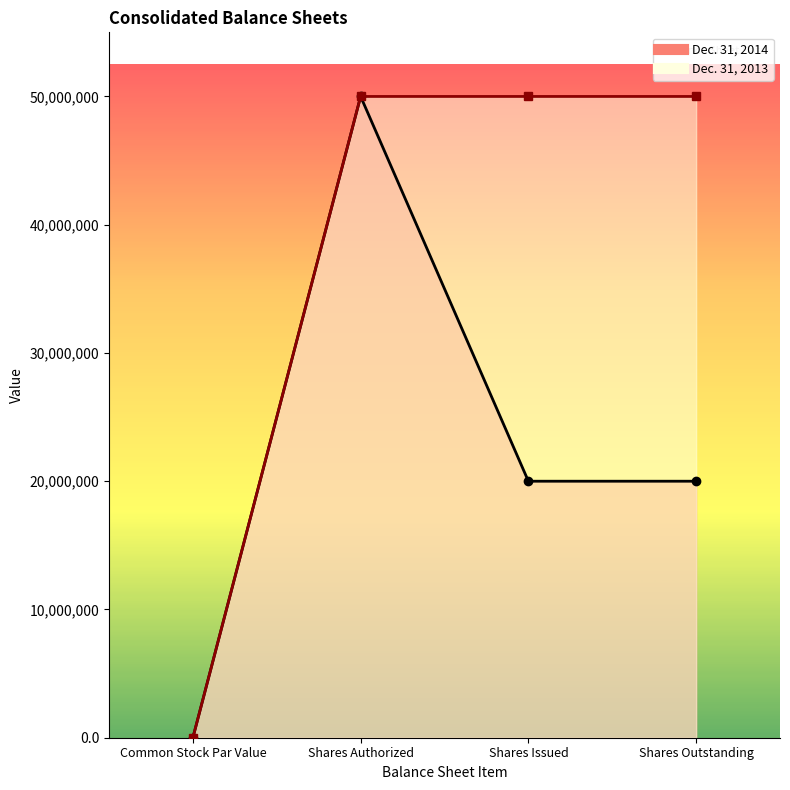

The value of Dec. 31, 2013 at Shares Authorized is 21216434.9. True or false?

False